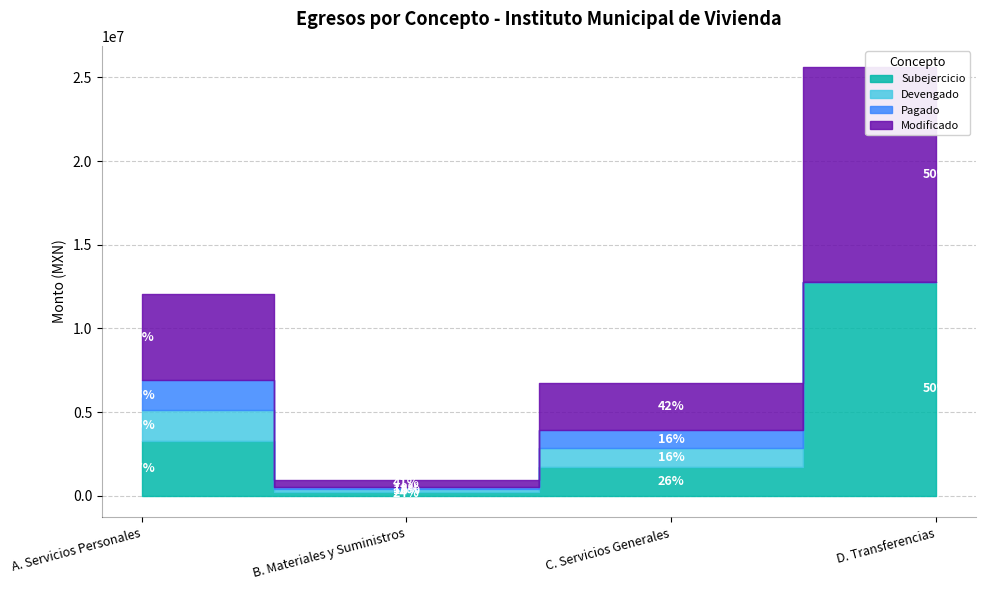

Reading right to left, transcribe all the data shown in this chart.

Subejercicio: D. Transferencias=12802000.0	C. Servicios Generales=1740812.8	B. Materiales y Suministros=214426.8	A. Servicios Personales=3298435.9
Devengado: D. Transferencias=0.0	C. Servicios Generales=1091416.1	B. Materiales y Suministros=161073.2	A. Servicios Personales=1810277.6
Pagado: D. Transferencias=0.0	C. Servicios Generales=1090867.1	B. Materiales y Suministros=161073.2	A. Servicios Personales=1810277.6
Modificado: D. Transferencias=12802000.0	C. Servicios Generales=2832229.0	B. Materiales y Suministros=375500.0	A. Servicios Personales=5108713.5